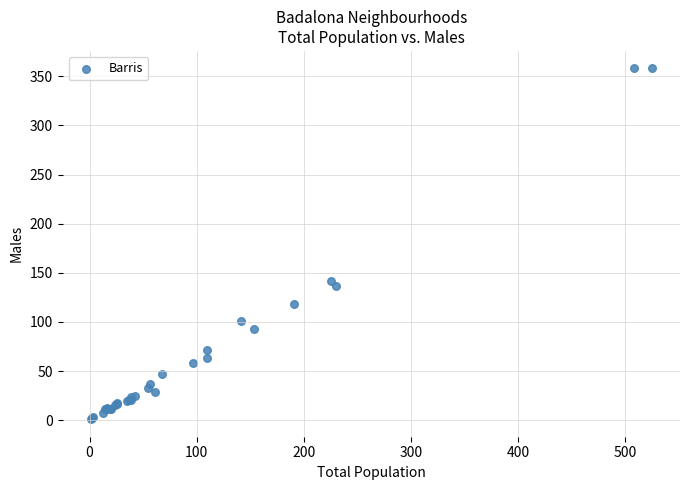

What Y value in the scatter plot is closest to 179?

142